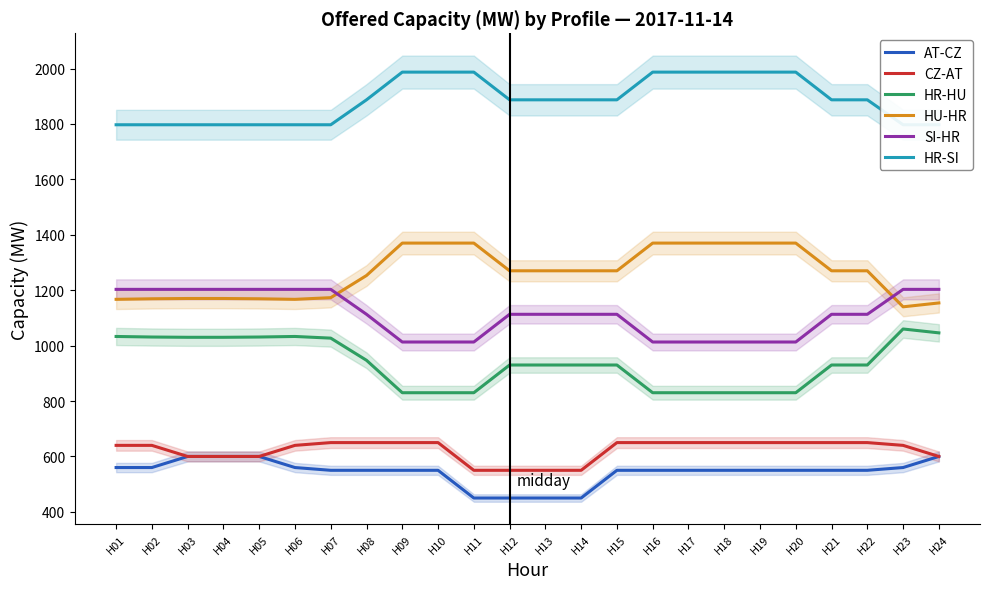

Which series has the largest total across all categories?

HR-SI